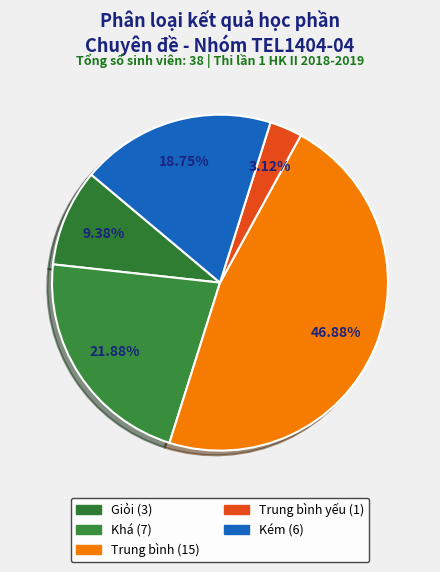

Count the number of slices in the pie.

5